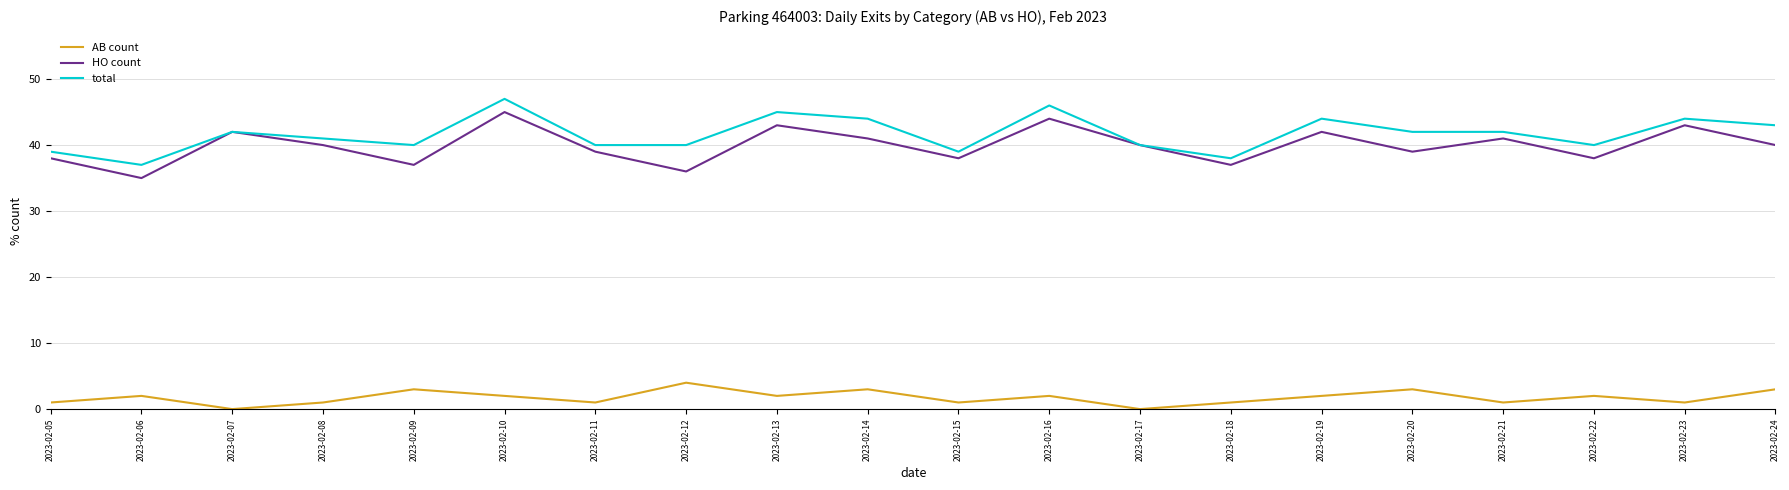

Rank the series at 2023-02-13 from highest to lowest value.

total, HO count, AB count